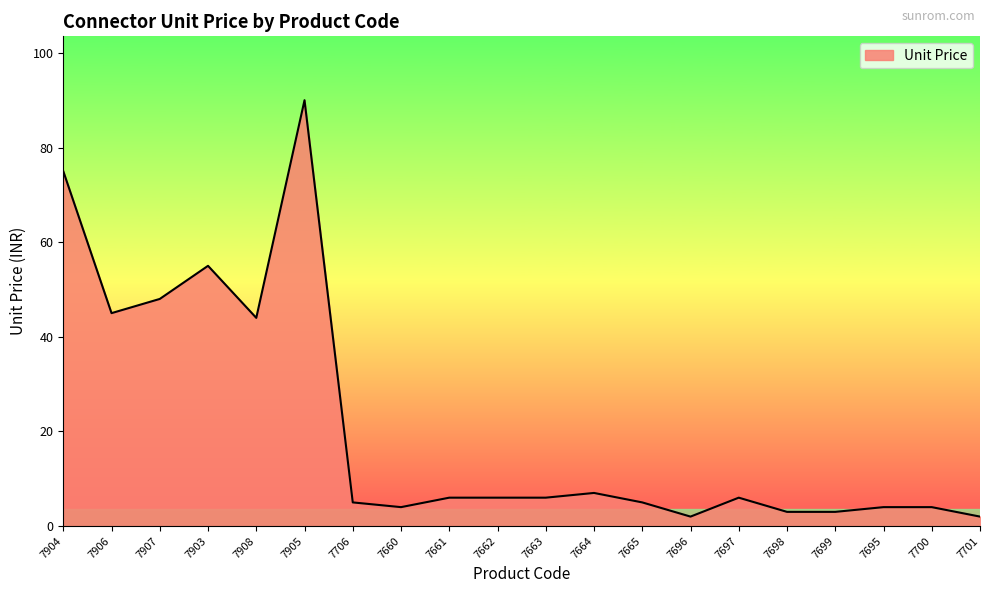

What is the change in value from 7906 to 7697?

-39